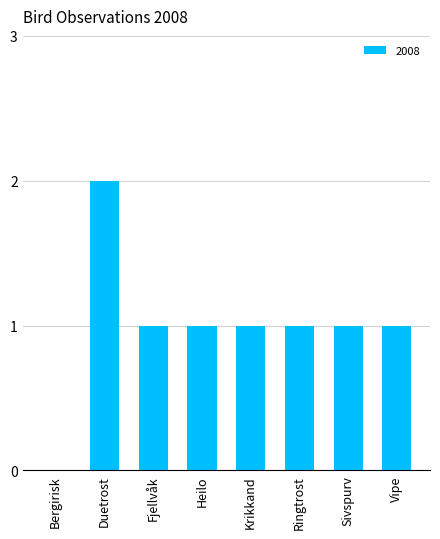

Where does the data first go above 1?

Duetrost